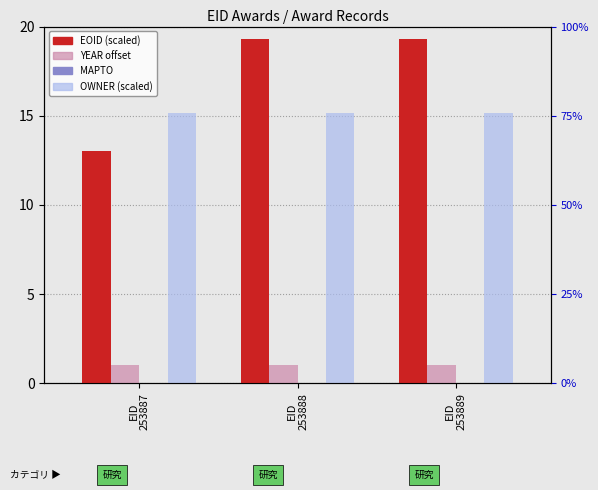

What is the average value of the EOID series?

17.2